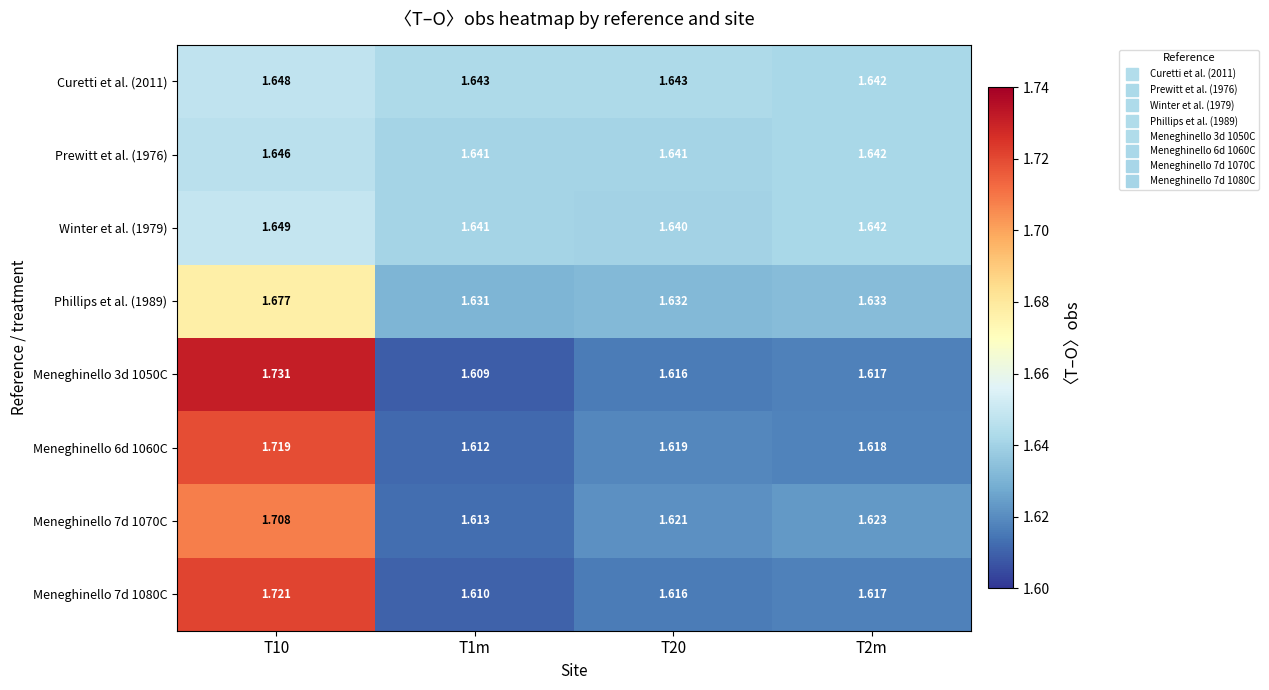

Count the number of categories in the chart.

4